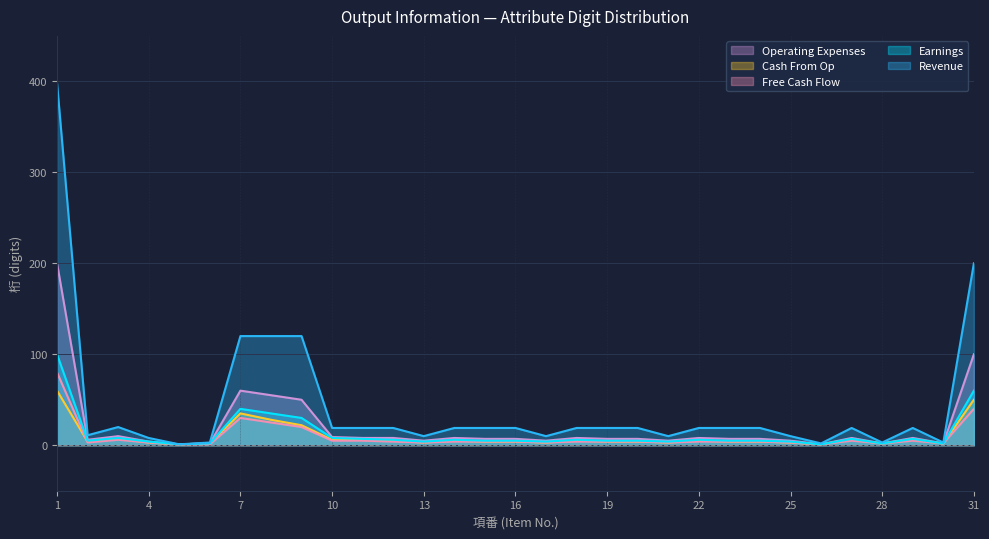

What is the approximate value of Operating Expenses at 26?

1